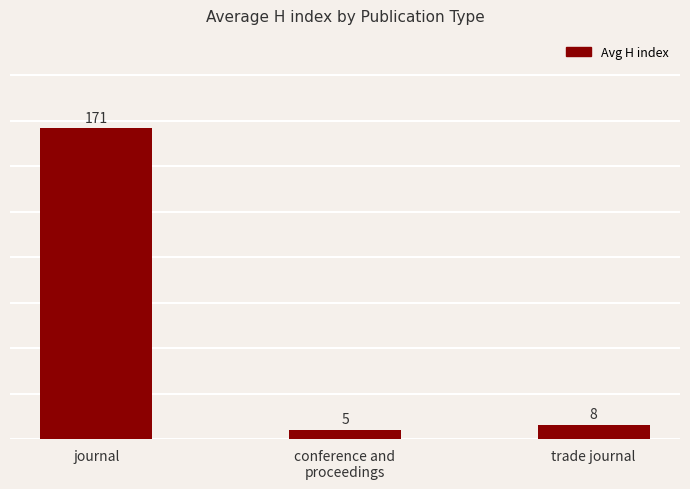

What is the approximate value at trade journal, to the nearest 5?

10